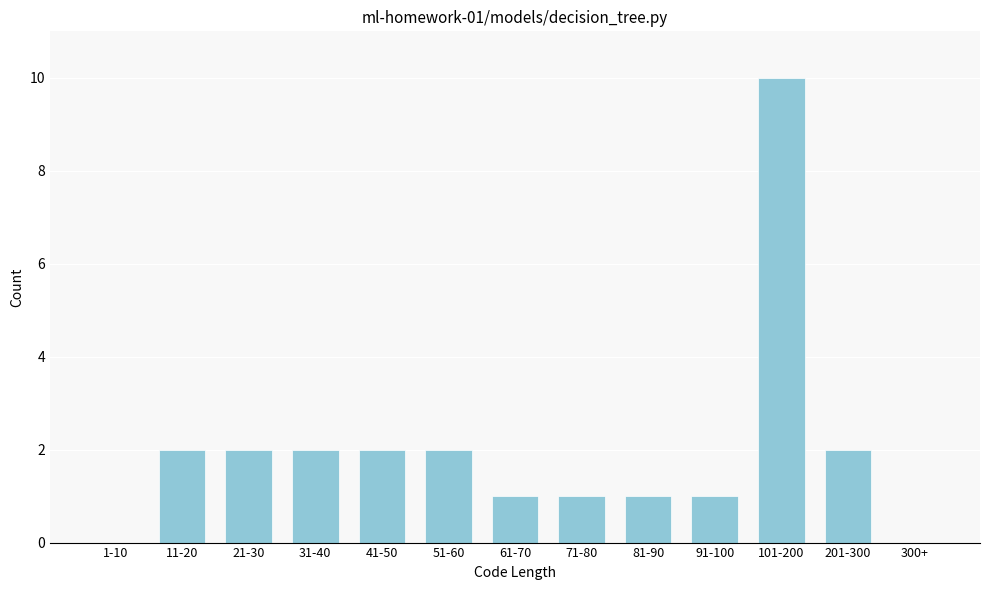

Reading left to right, transcribe all the data shown in this chart.

1-10=0	11-20=2	21-30=2	31-40=2	41-50=2	51-60=2	61-70=1	71-80=1	81-90=1	91-100=1	101-200=10	201-300=2	300+=0